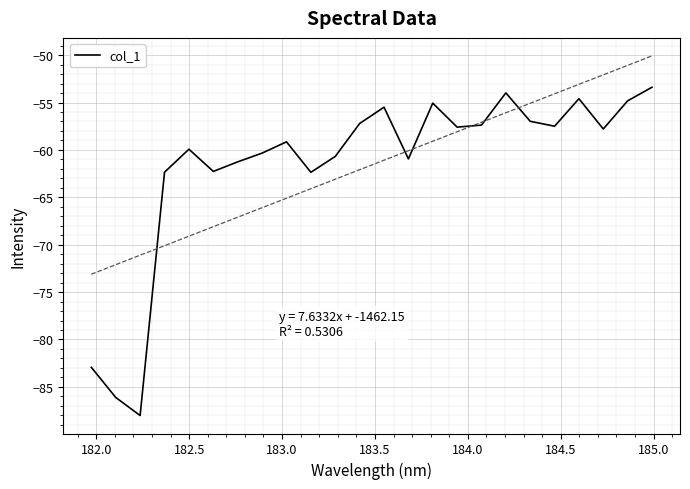

What is the maximum value for col_1?

-53.4